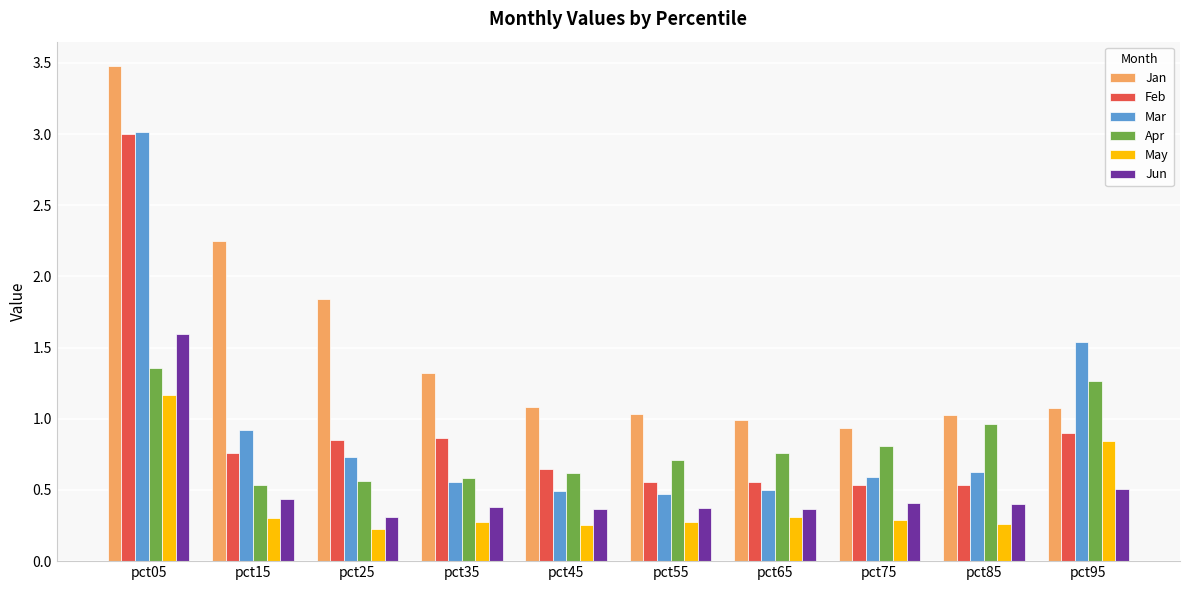

The value of Mar at pct65 is 0.5. True or false?

True